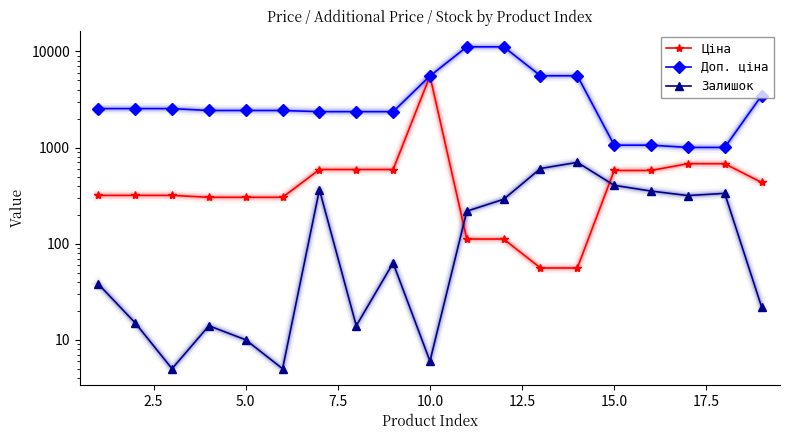

How many lines are shown in the chart?

3